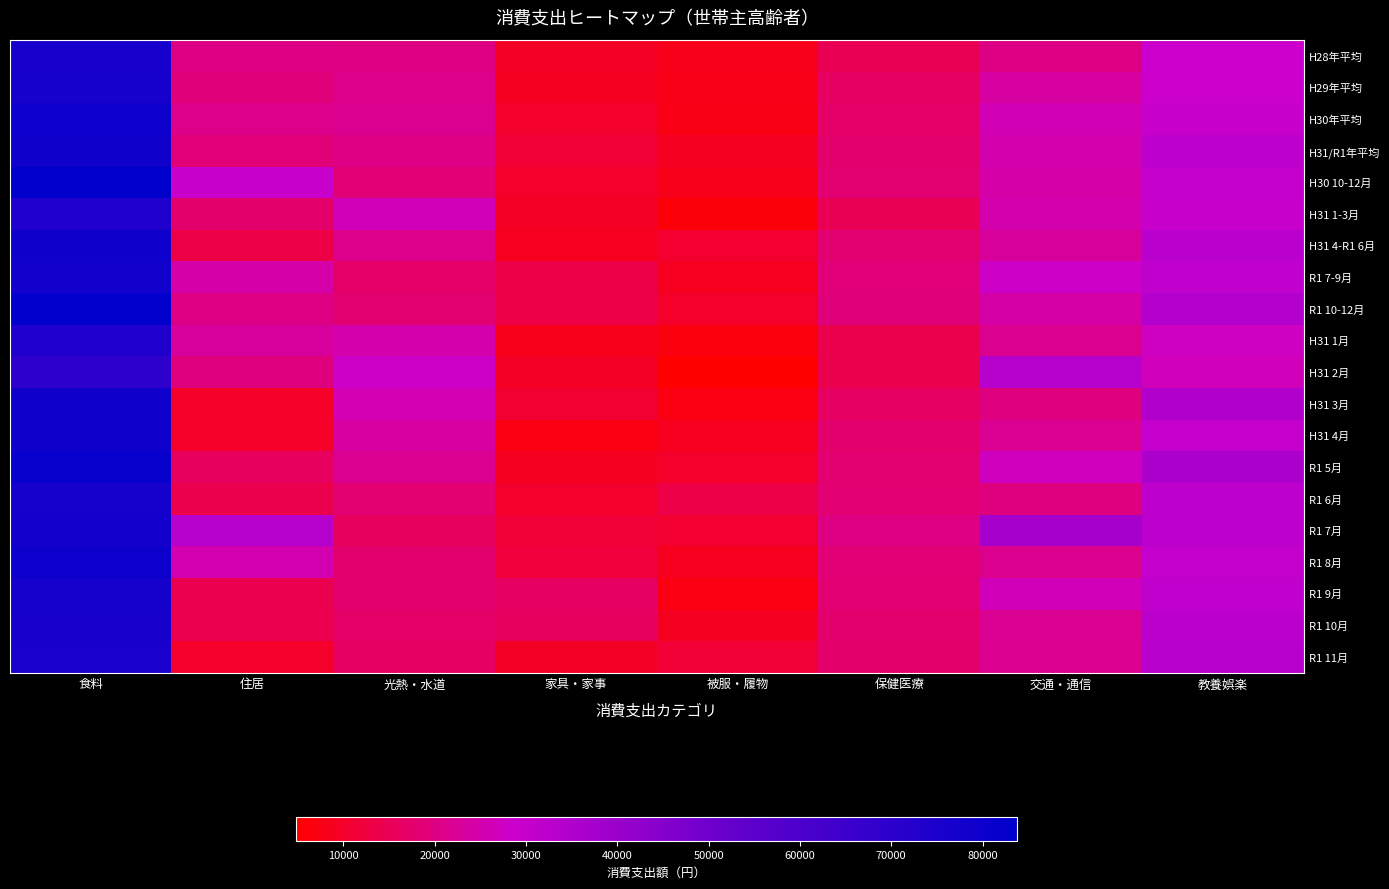

Rank the series at 交通・通信 from highest to lowest value.

R1 7月, H31 2月, R1 7-9月, R1 5月, R1 9月, H30年平均, H31/R1年平均, H31 1-3月, H30 10-12月, R1 10-12月, H29年平均, H31 4-R1 6月, R1 10月, H31 4月, R1 11月, H31 1月, R1 8月, H28年平均, R1 6月, H31 3月